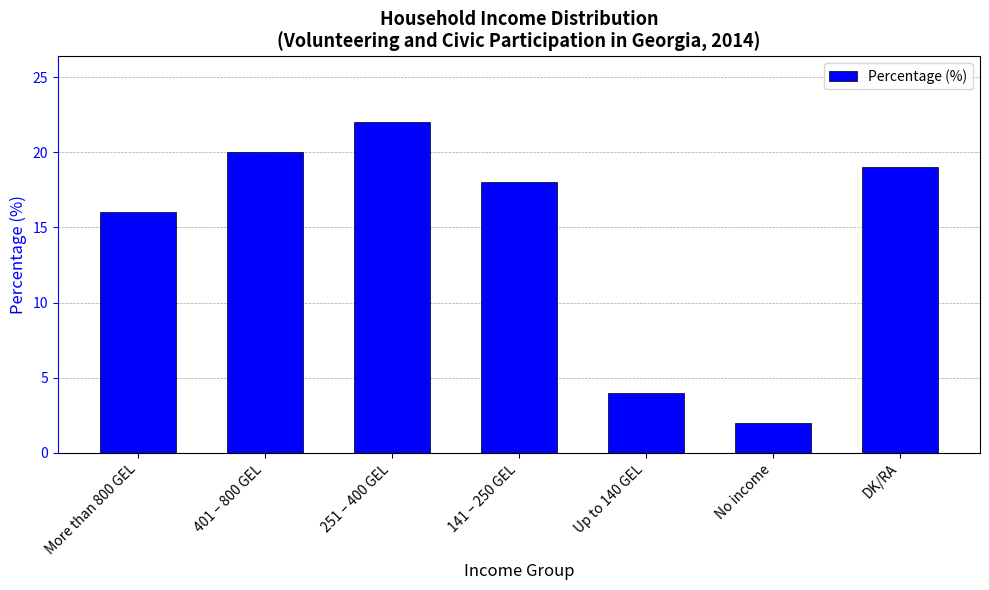

True or false: the data shows 19 at DK/RA.

True